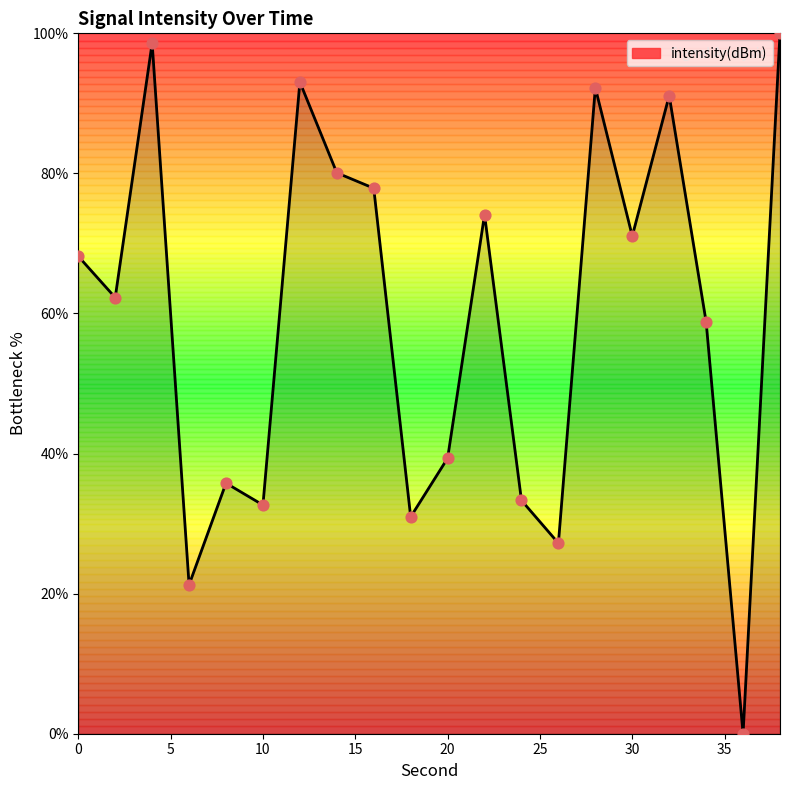

What is the maximum value shown in the chart?

100.0